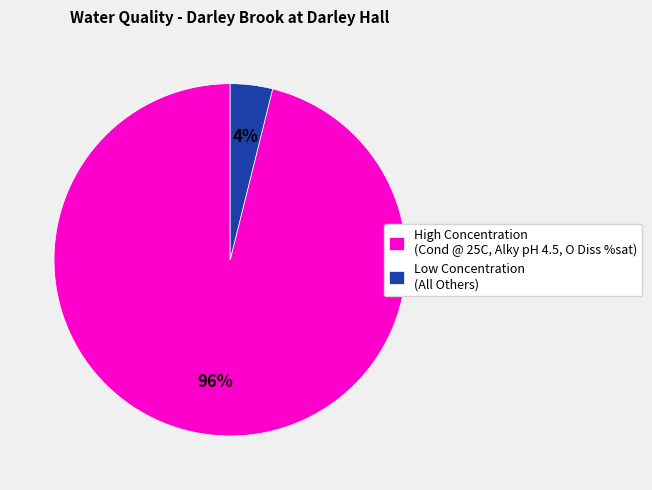

True or false: Low Concentration (All Others) accounts for 4% of the total.

True